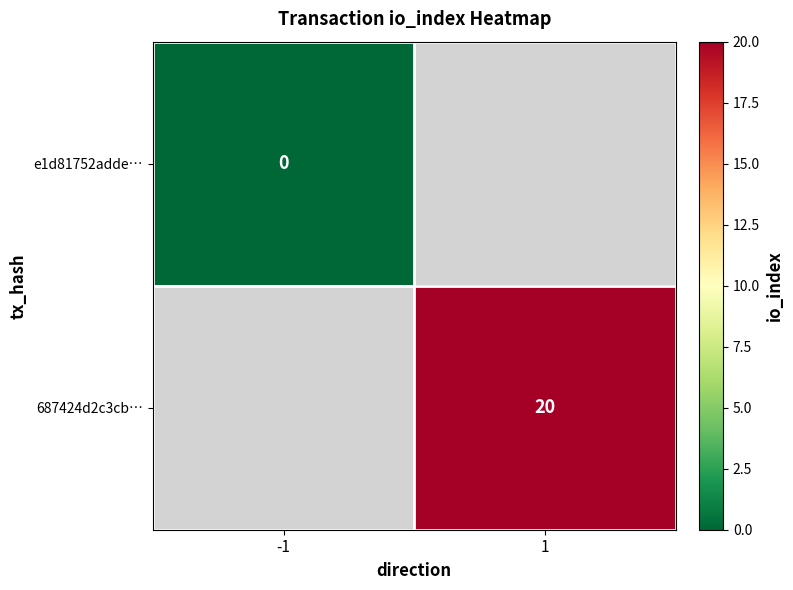

What is the maximum value shown in the chart?

20.0